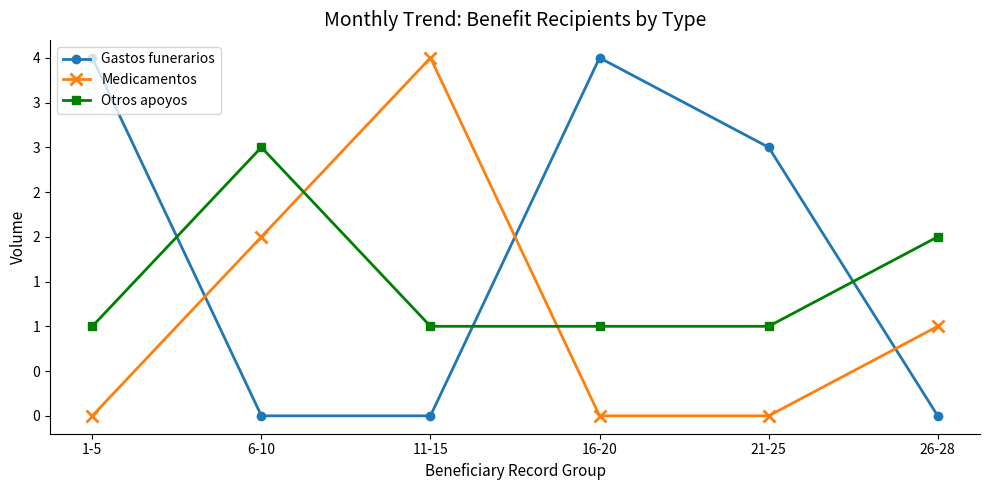

Reading right to left, what are all the values shown in this chart?

Gastos funerarios: 0	3	4	0	0	4
Medicamentos: 1	0	0	4	2	0
Otros apoyos: 2	1	1	1	3	1